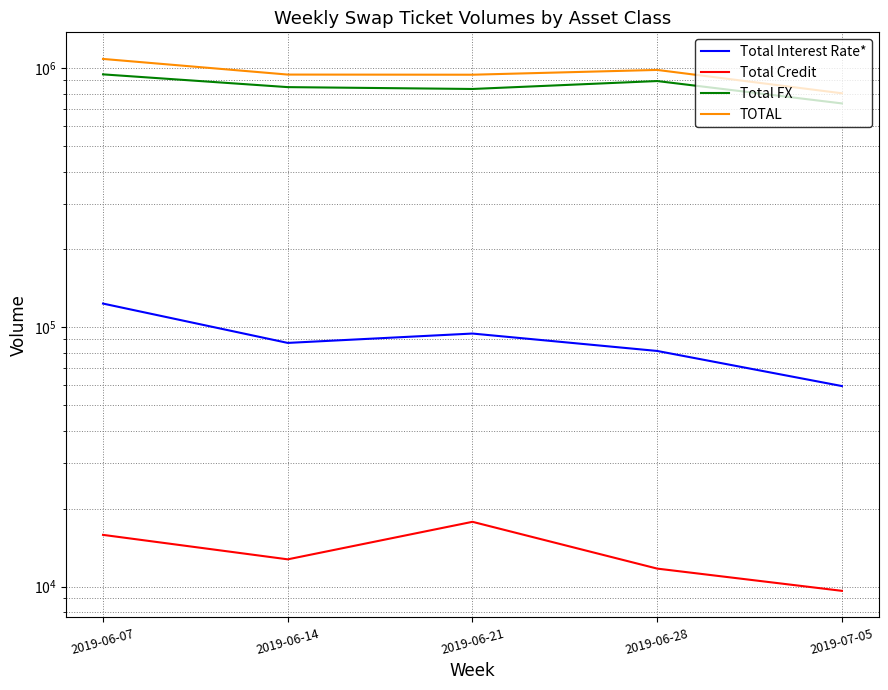

Reading right to left, transcribe all the data shown in this chart.

Total Interest Rate*: 2019-07-05=59401	2019-06-28=81152	2019-06-21=94734	2019-06-14=87169	2019-06-07=123662
Total Credit: 2019-07-05=9622	2019-06-28=11725	2019-06-21=17772	2019-06-14=12732	2019-06-07=15825
Total FX: 2019-07-05=732630	2019-06-28=893826	2019-06-21=833022	2019-06-14=846818	2019-06-07=948513
TOTAL: 2019-07-05=801653	2019-06-28=986703	2019-06-21=945528	2019-06-14=946719	2019-06-07=1088000